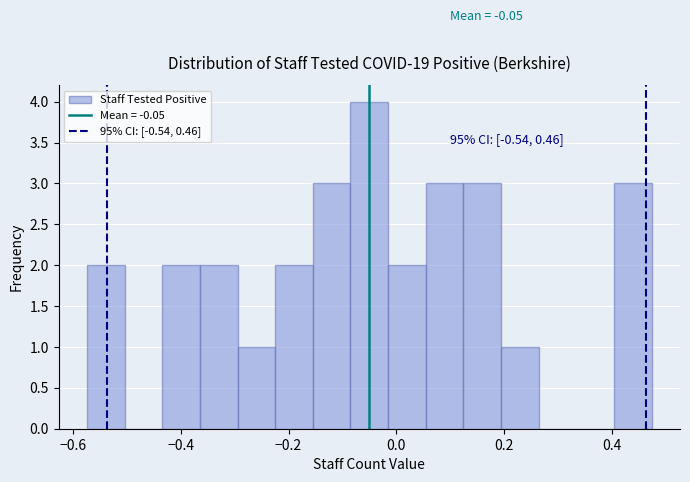

Read against the x-axis, roughly where is the centre of the tallest bar?

-0.06